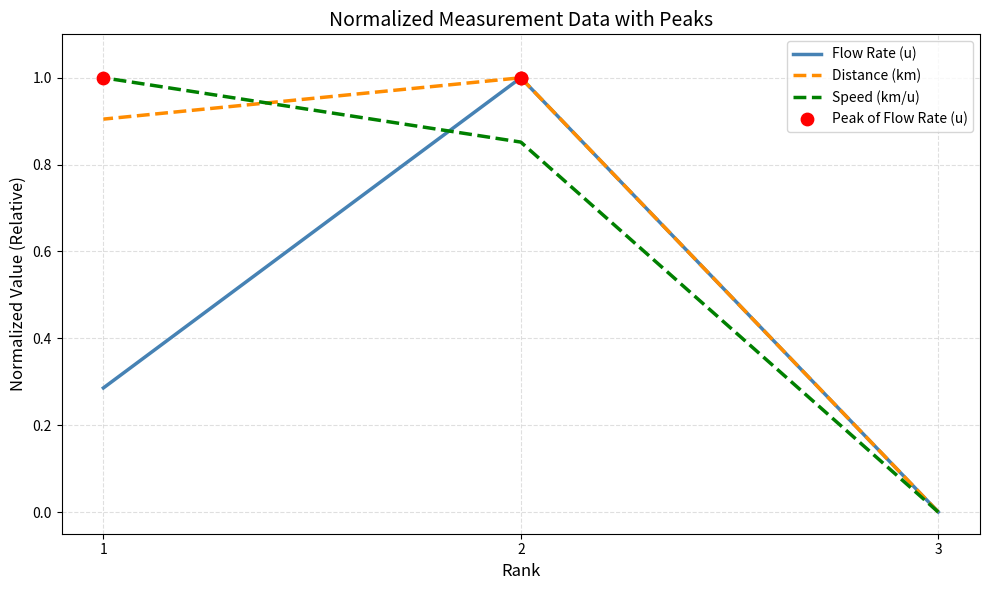

What are all the series names shown in the legend?

Flow Rate (u), Distance (km), Speed (km/u)